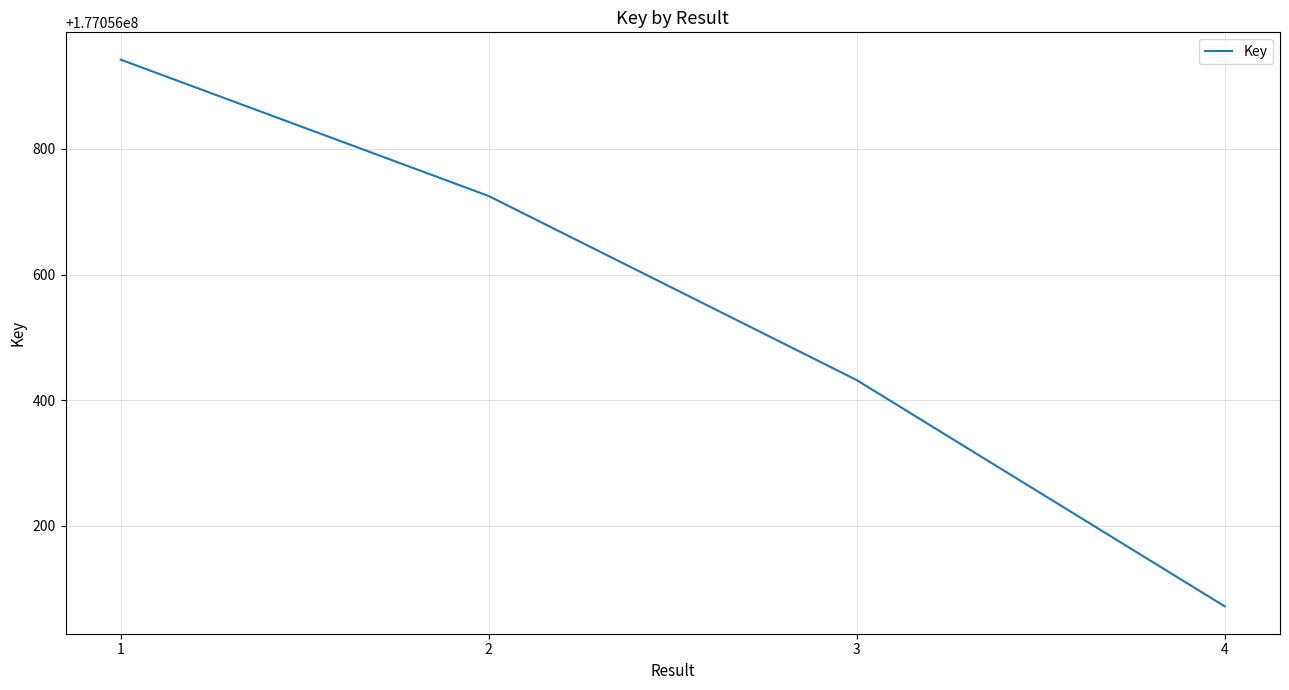

What is the change in value from 3 to 4?

-360